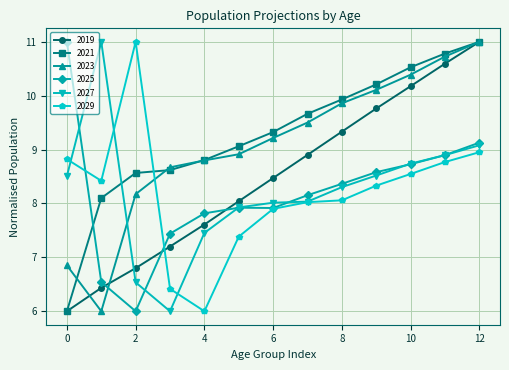

What is the value of the 2029 point at the 7th from the left?

7.9